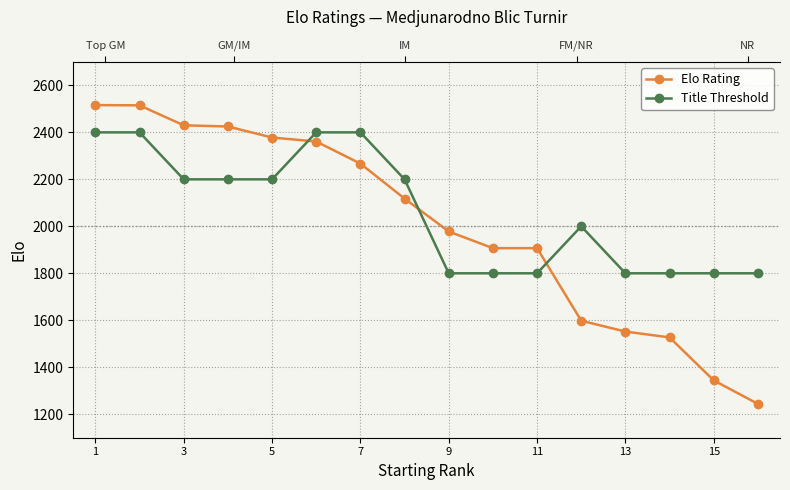

Which series has the largest total across all categories?

Title Threshold